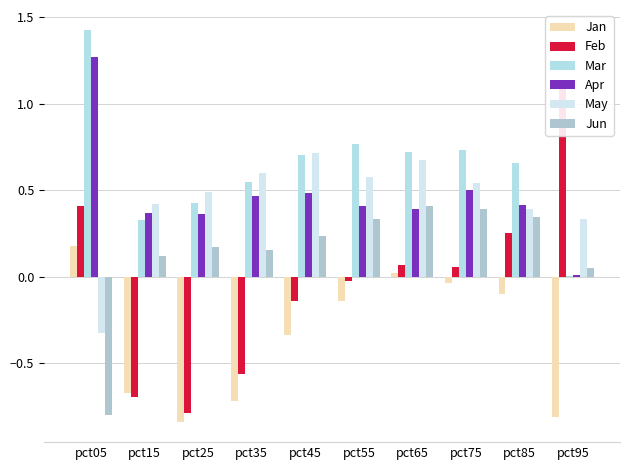

What is the sum of all May values?

4.4